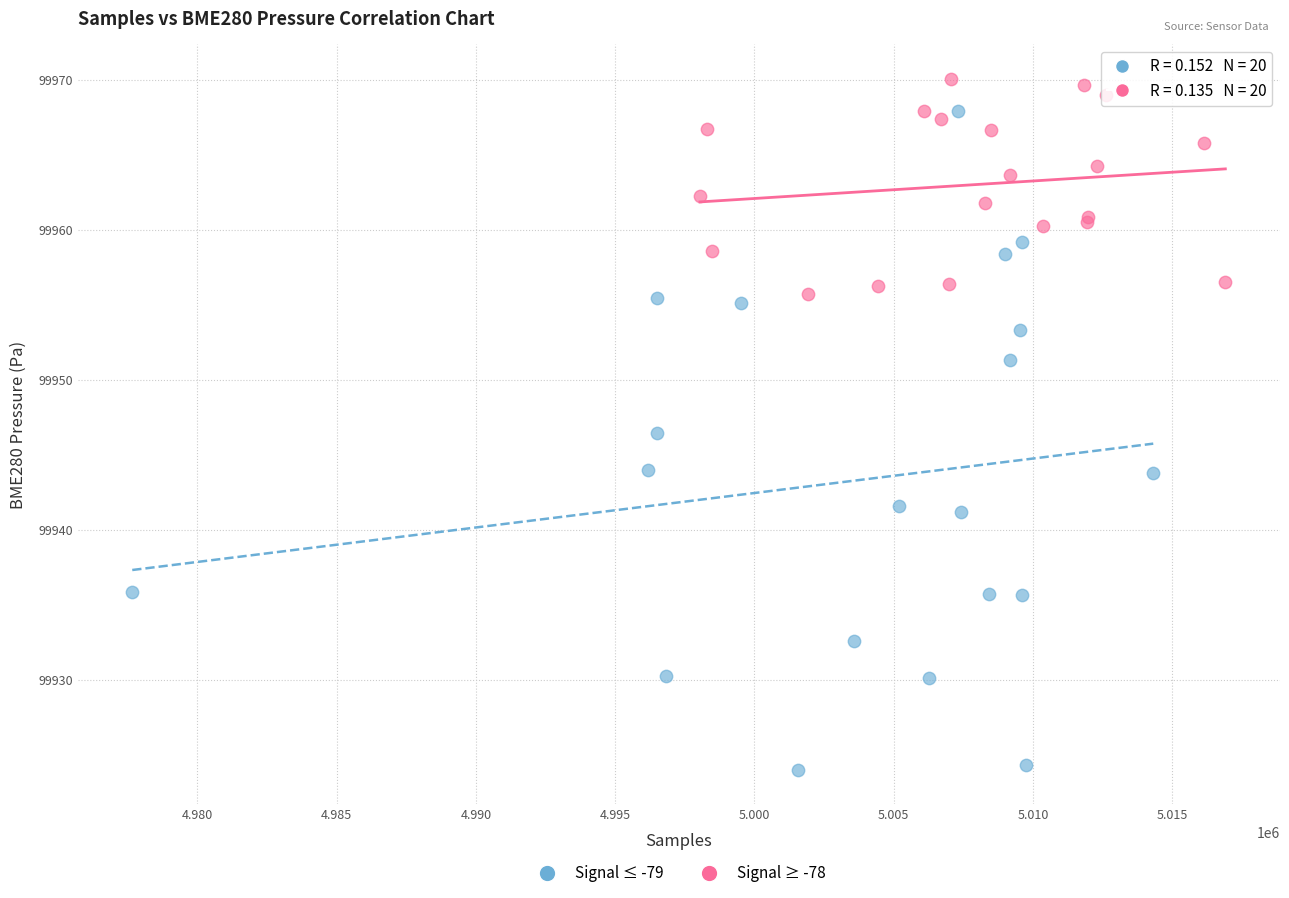

Which series has the largest Y range (max minus min)?

Signal ≤ -79